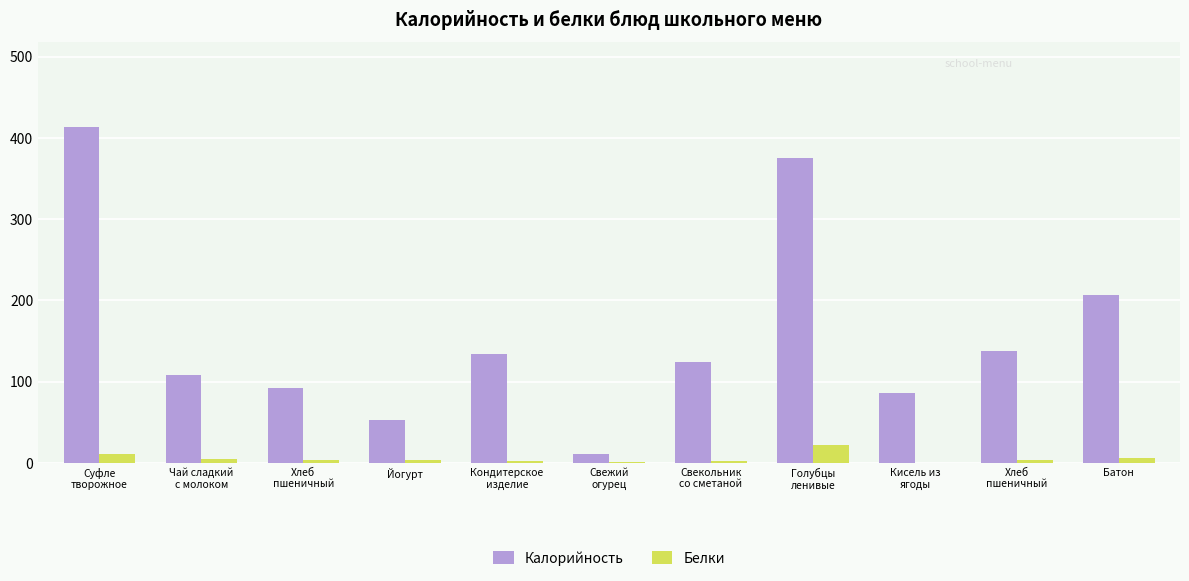

What are all the series names shown in the legend?

Калорийность, Белки